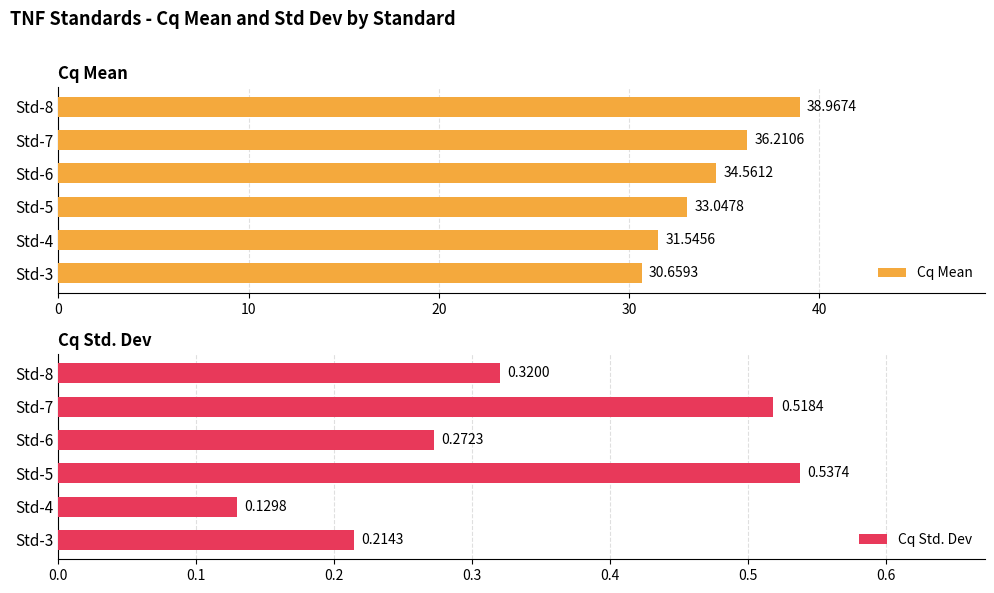

Reading right to left, list all the values displayed in this chart.

Cq Mean: 39.0	36.2	34.6	33.0	31.5	30.7
Cq Std. Dev: 0.3	0.5	0.3	0.5	0.1	0.2